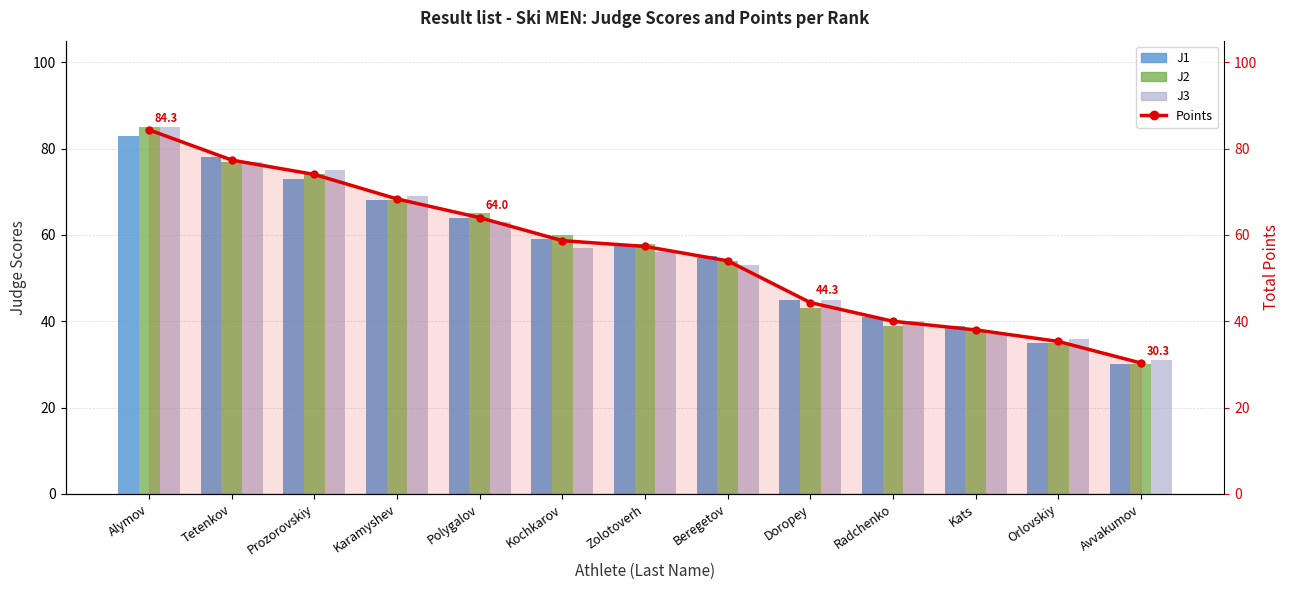

What is the difference between the highest and lowest values at Karamyshev?

1.0